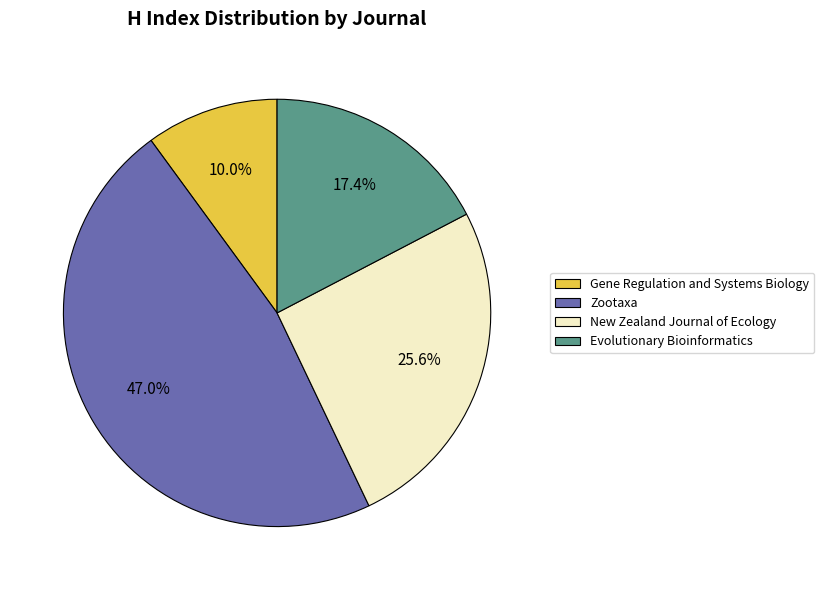

Between New Zealand Journal of Ecology and Zootaxa, which is larger?

Zootaxa